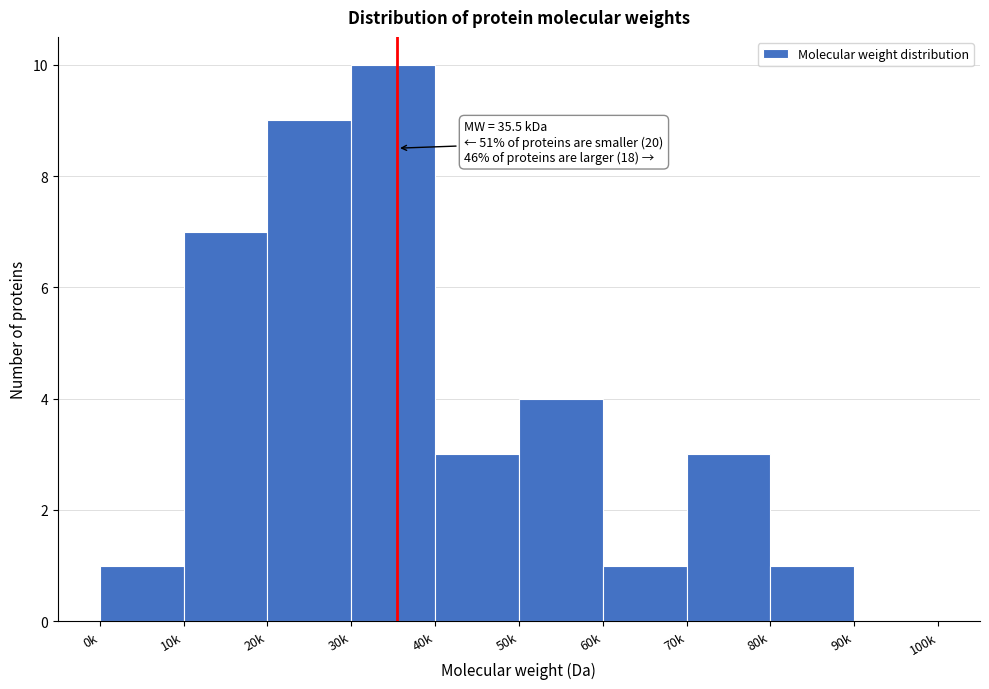

Reading right to left, transcribe all the data shown in this chart.

90k=0	80k=1	70k=3	60k=1	50k=4	40k=3	30k=10	20k=9	10k=7	0k=1